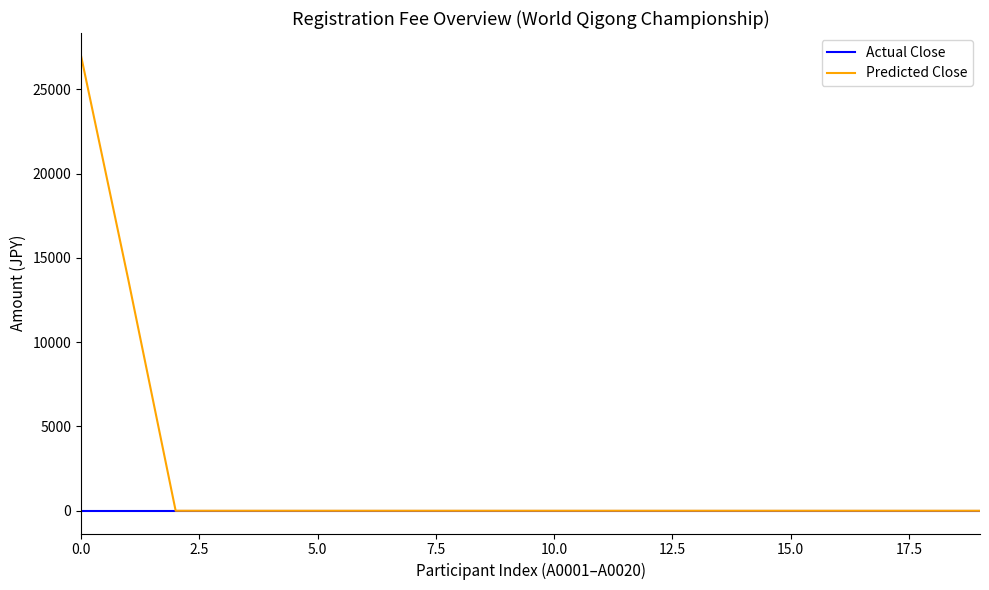

Count the number of categories in the chart.

20